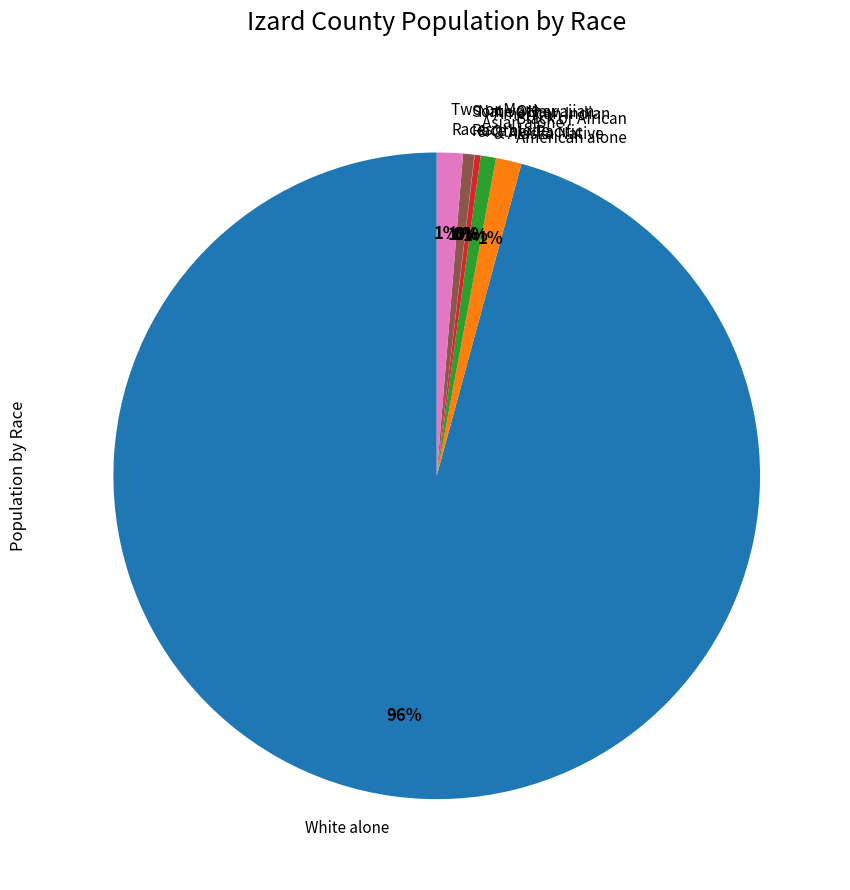

What percentage is the Two or More Races slice, to the nearest percent?

1%